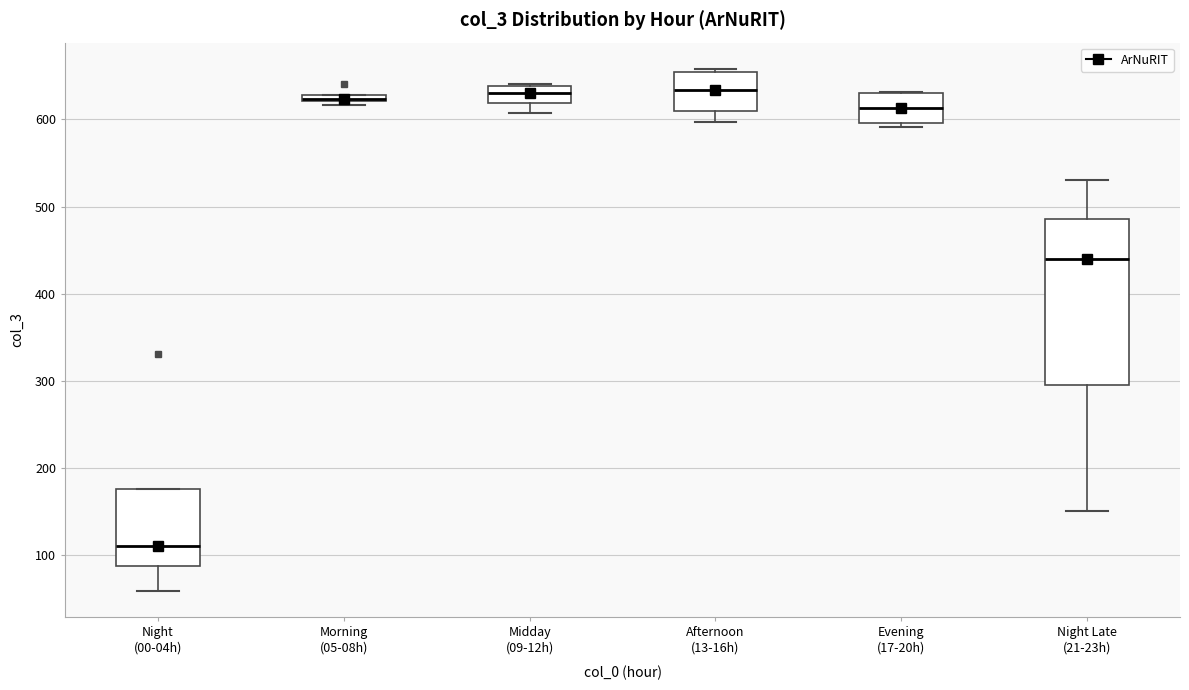

Comparing the boxes themselves (not the whiskers), which one is the tallest?

Night Late (21-23h)